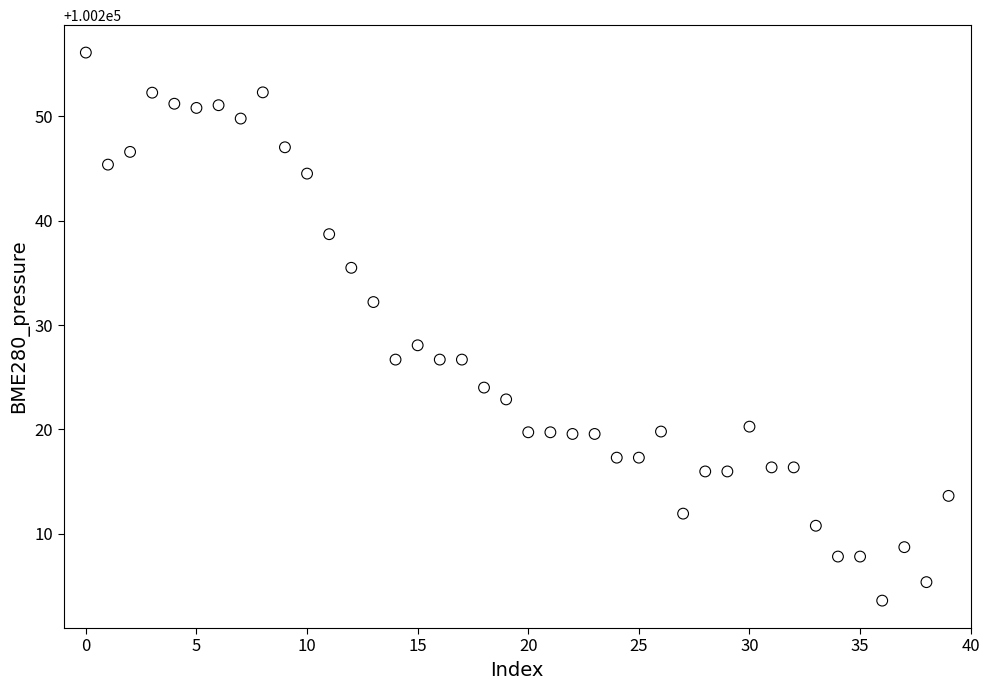

What Y value in the scatter plot is closest to 100229?

100228.1